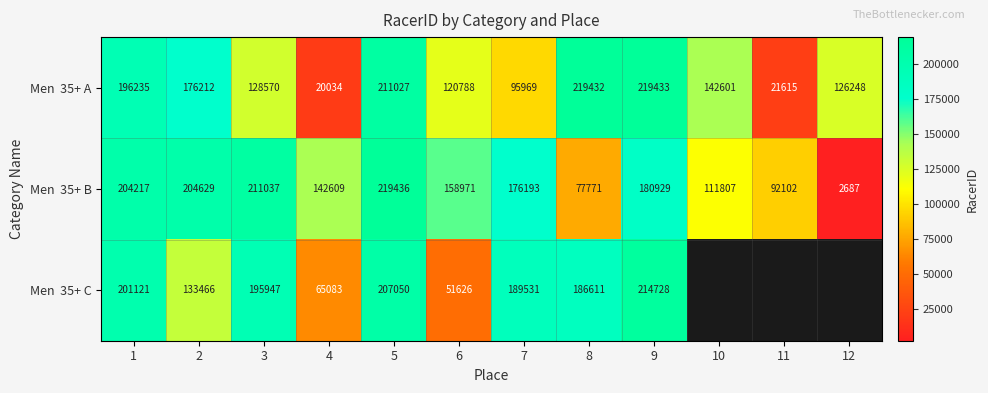

At how many categories does at least one series exceed 103231?

11